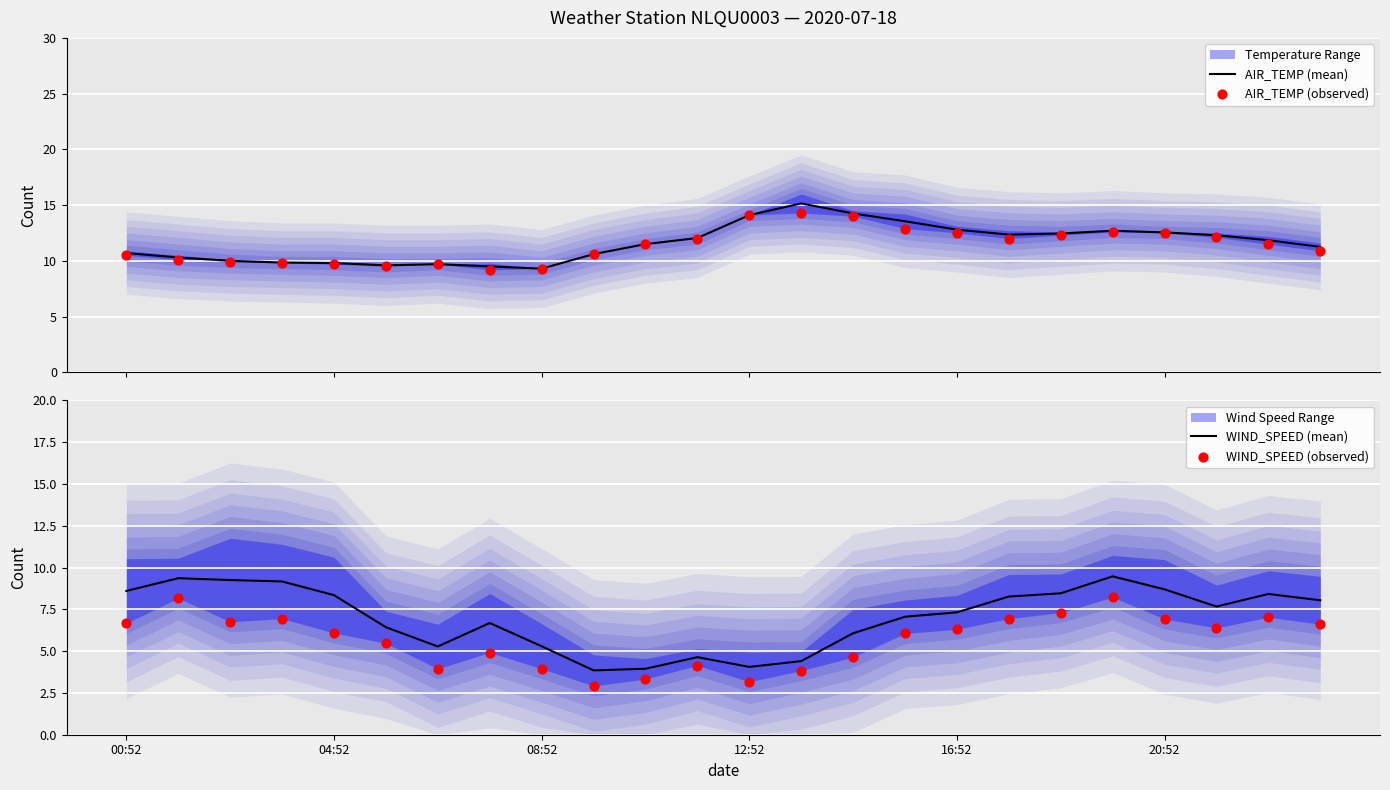

At which category is the sum across all series the highest?

19